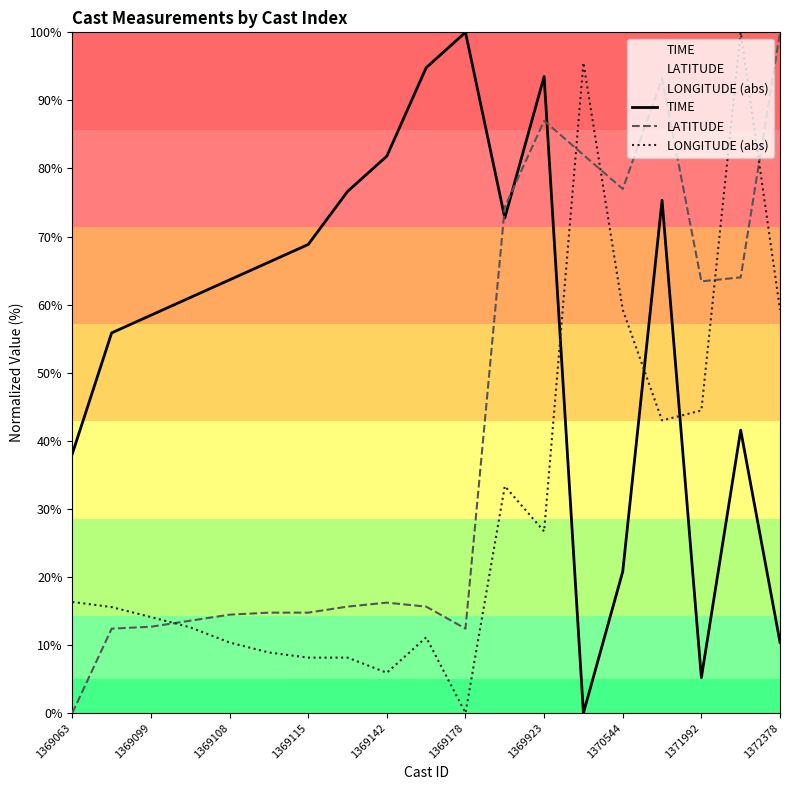

True or false: TIME has a value of 31.3 at 1370544.

False